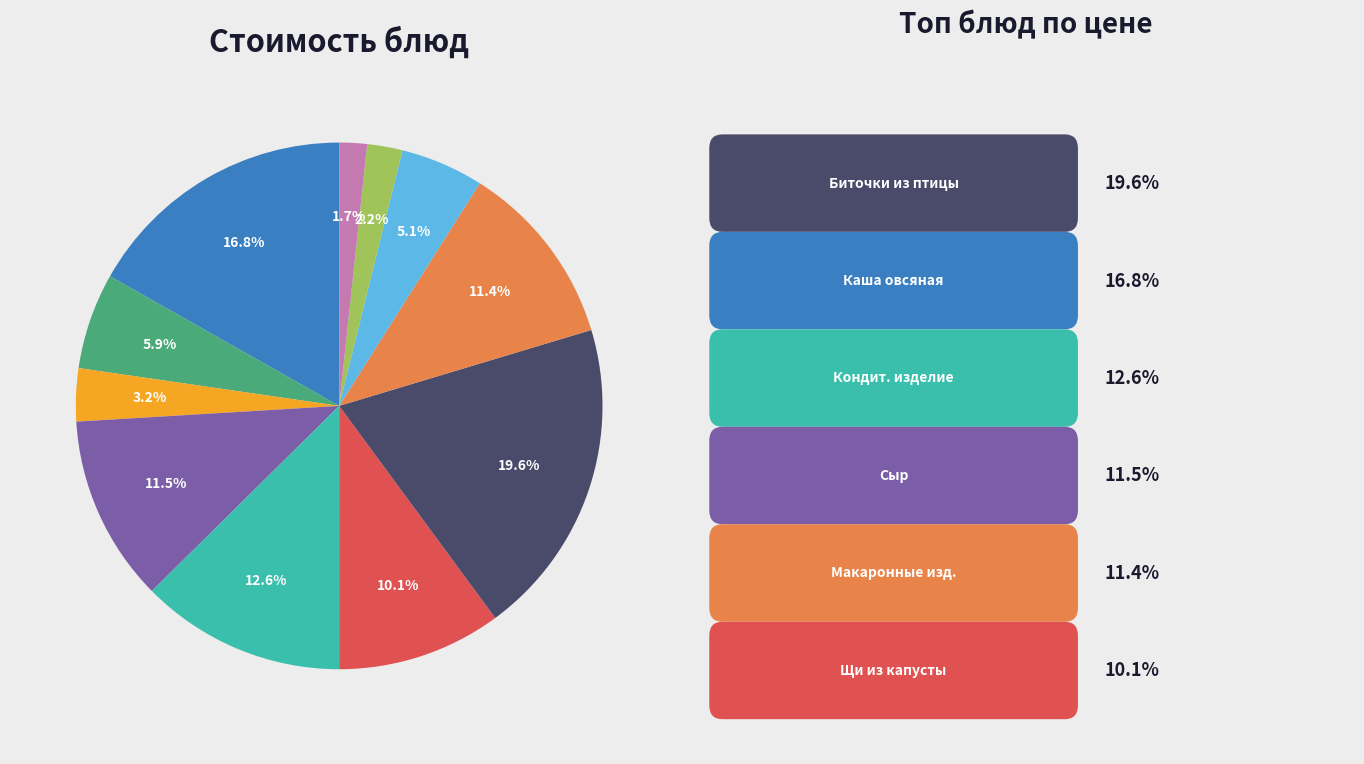

Does any single category account for the majority?

No